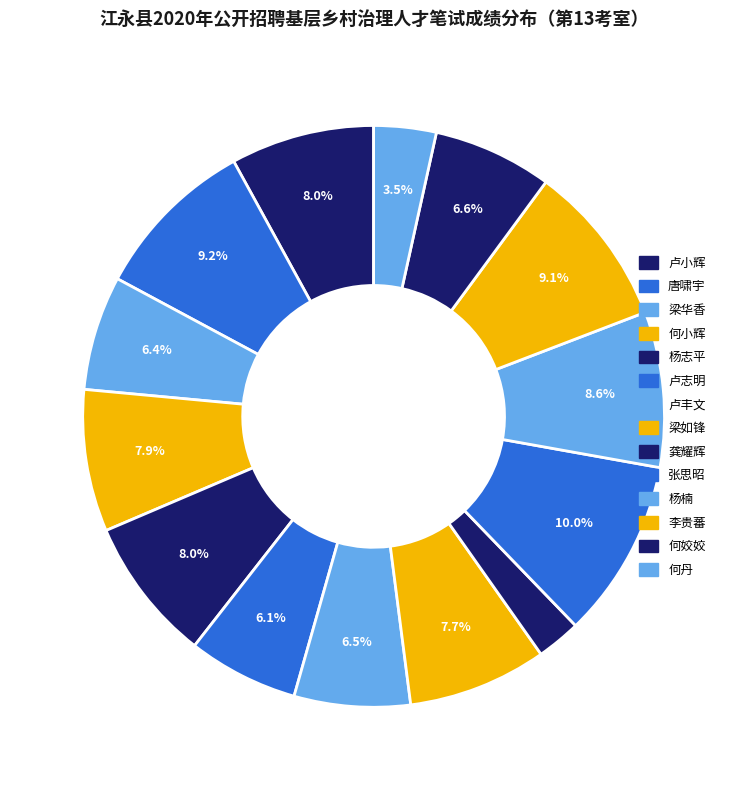

The 何姣姣 slice represents 1% of the pie. True or false?

False